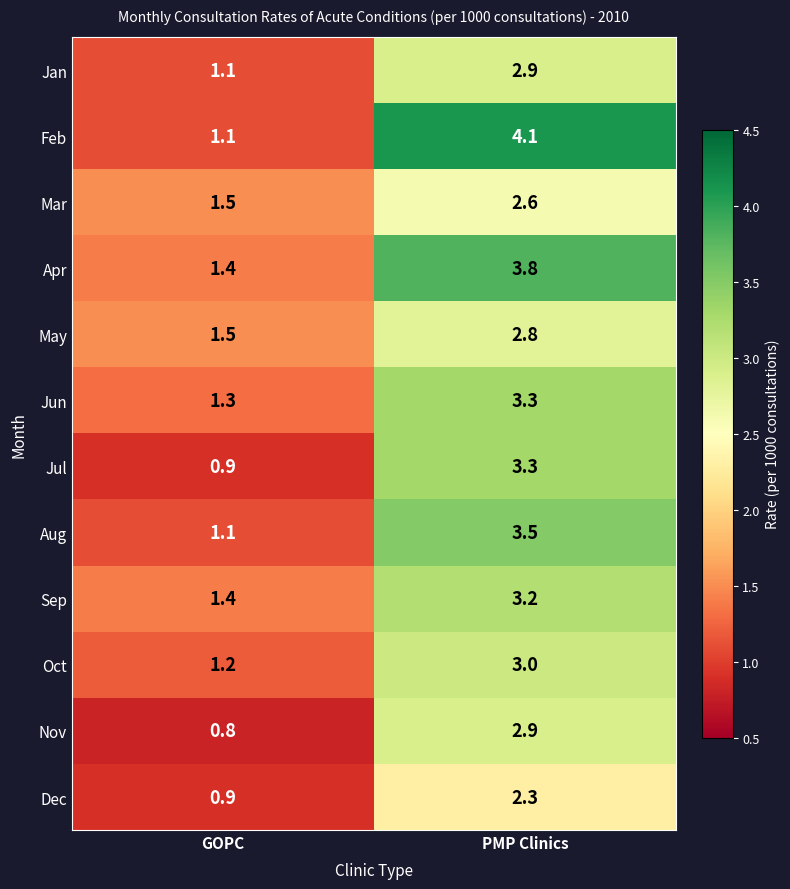

At which label does Dec reach its peak?

PMP Clinics